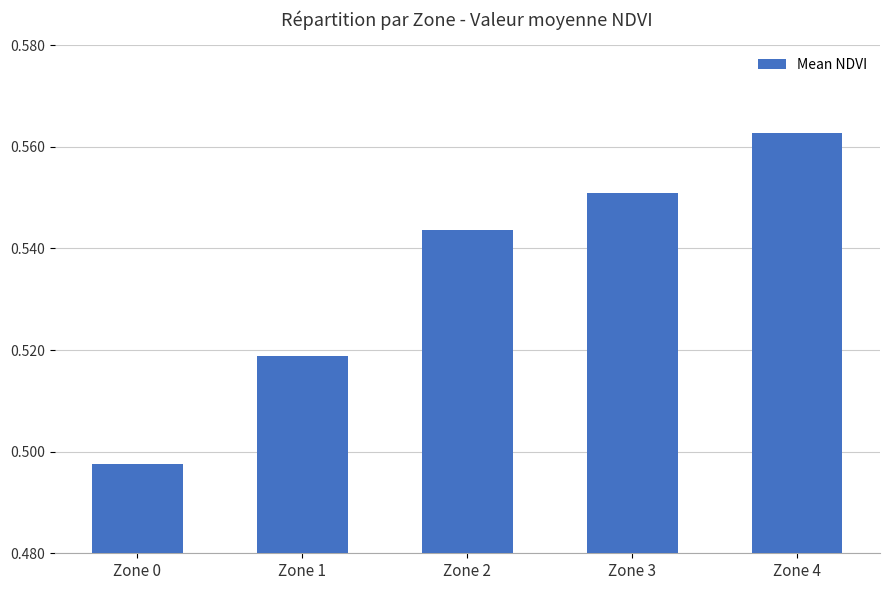

List the labels in order of value, smallest first.

Zone 0, Zone 1, Zone 2, Zone 3, Zone 4